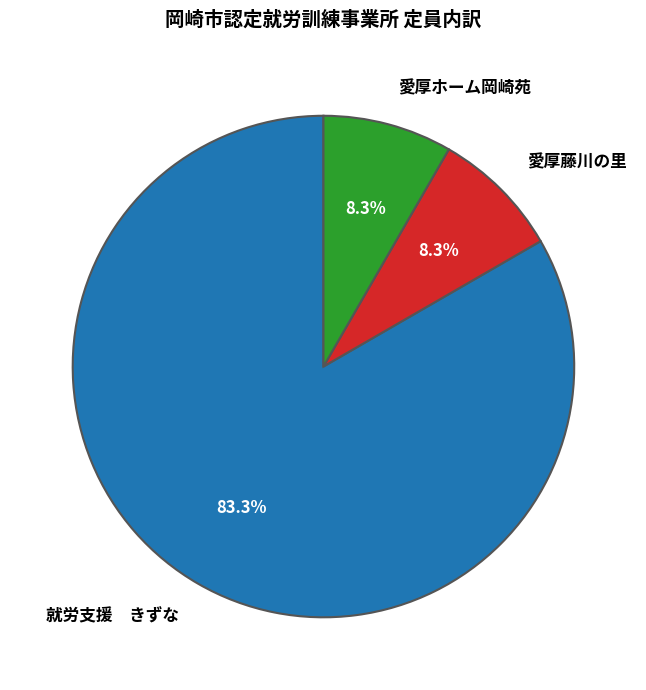

To the nearest percent, what portion does 愛厚ホーム岡崎苑 represent?

8%